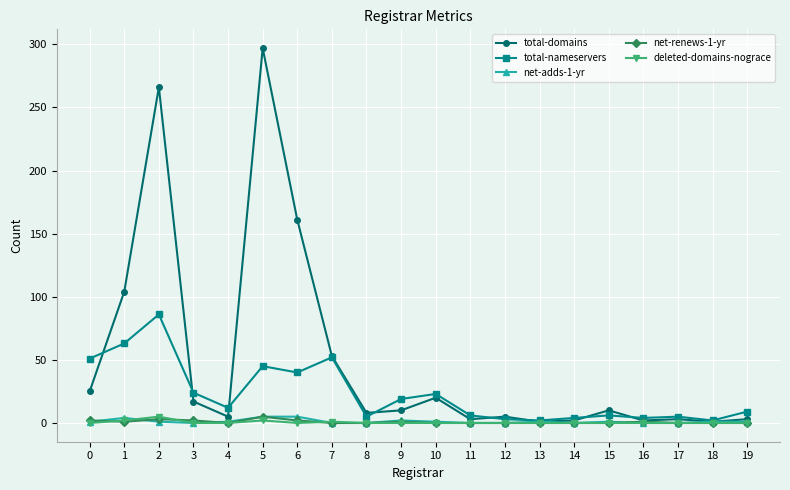

Which series has the largest total across all categories?

total-domains